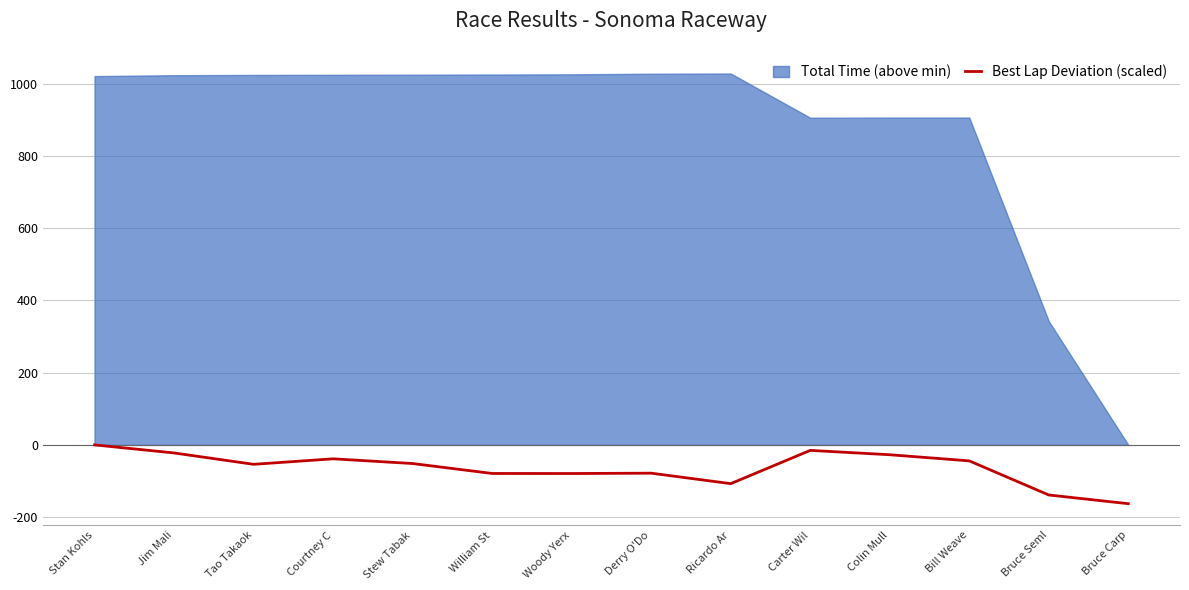

True or false: Best Lap Deviation (scaled) has a value of -140.6 at William St.

False